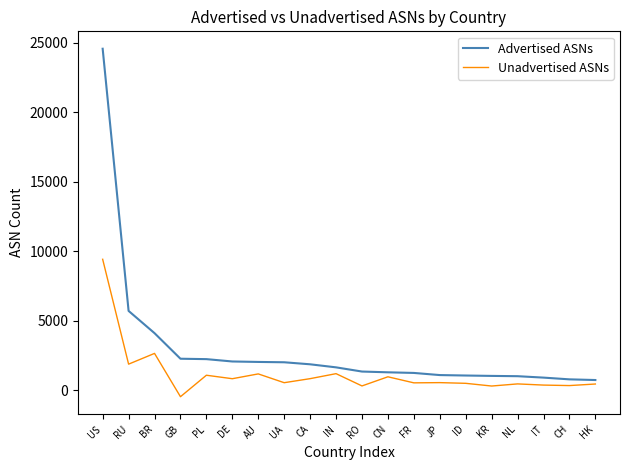

Count the number of categories in the chart.

20